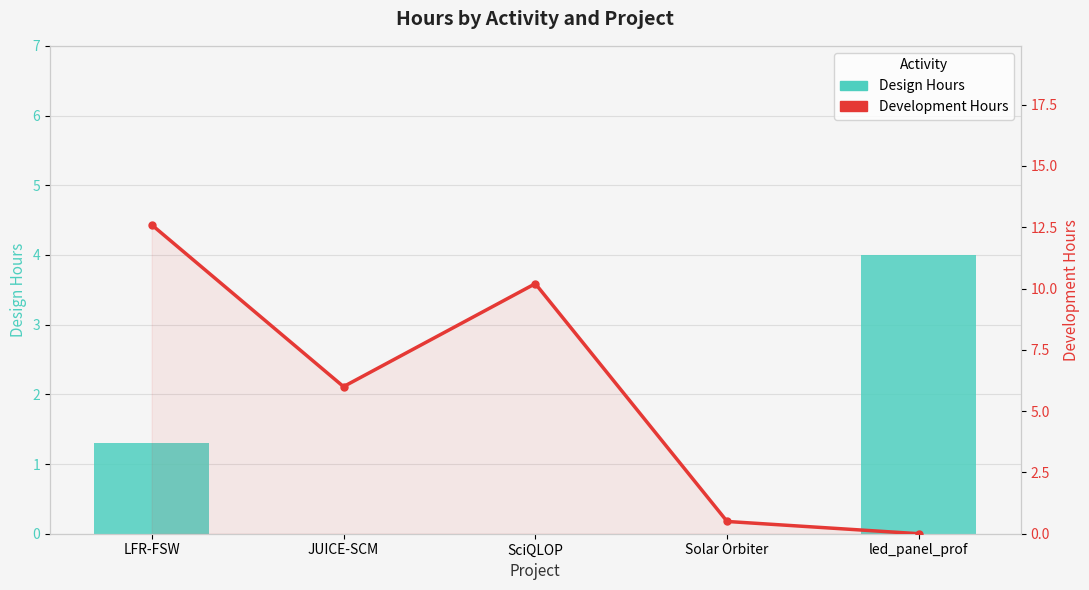

What is the maximum value shown in the chart?

12.6